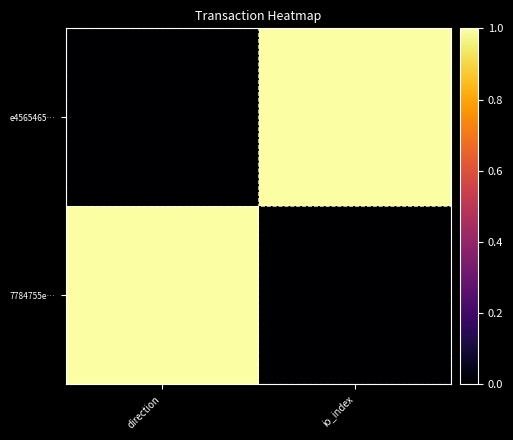

Which series has the largest total across all categories?

e4565465…